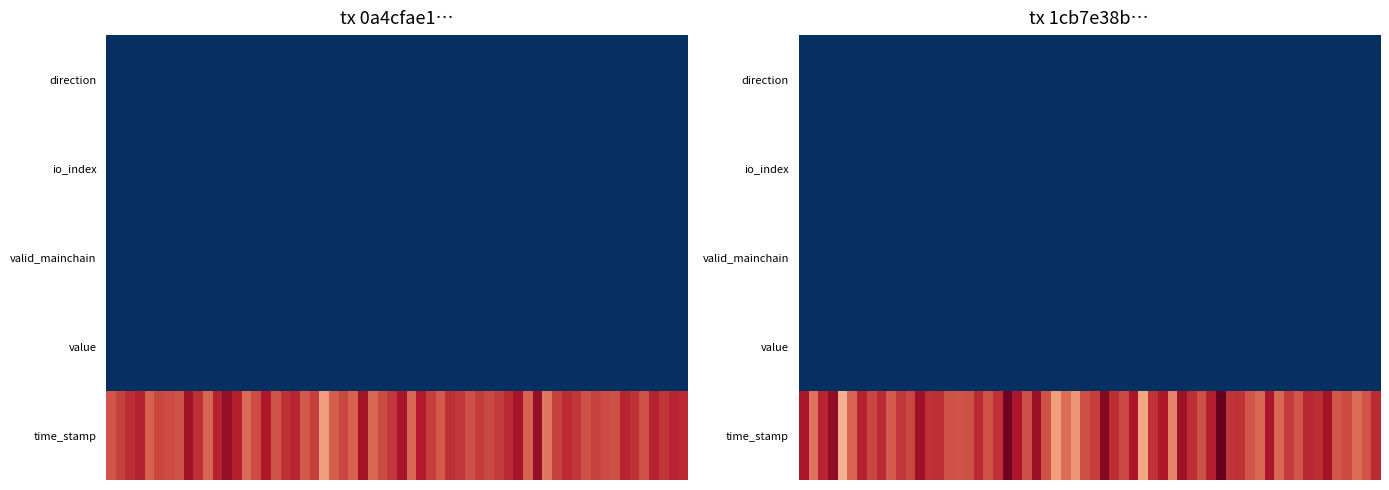

What is the difference between the maximum and second lowest values in the 1cb7e38baf4bf556d4c6f8e4a4061184b5b2d9a series?

1643428227.0